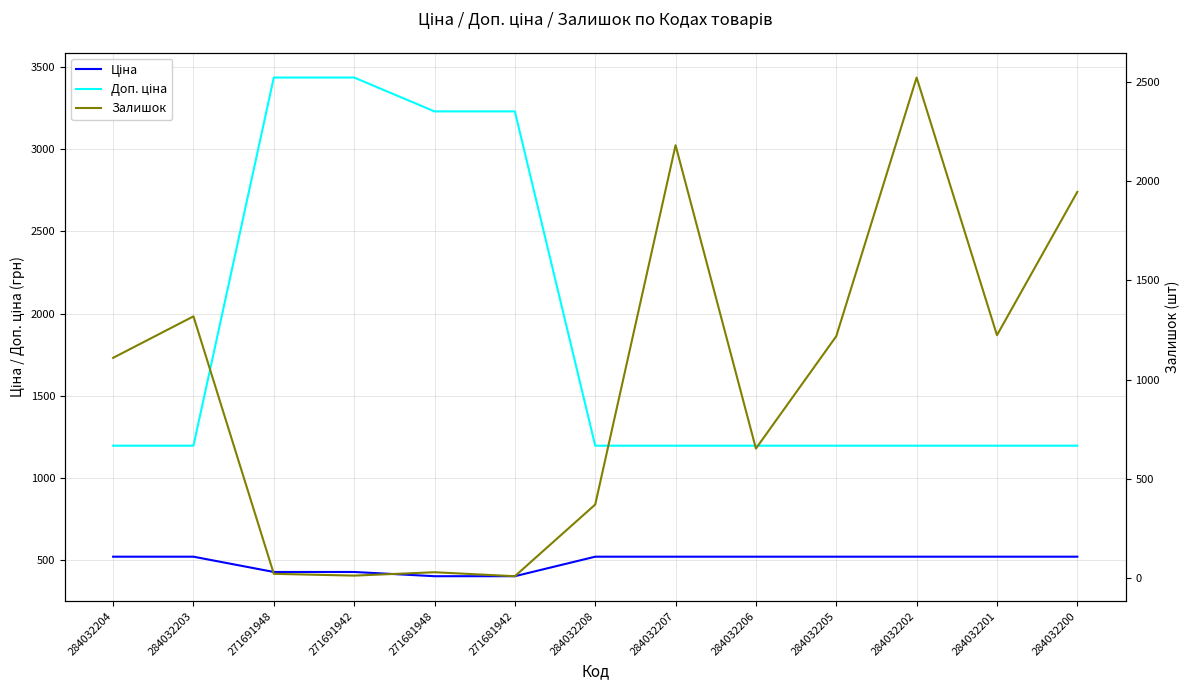

Count the number of categories in the chart.

13